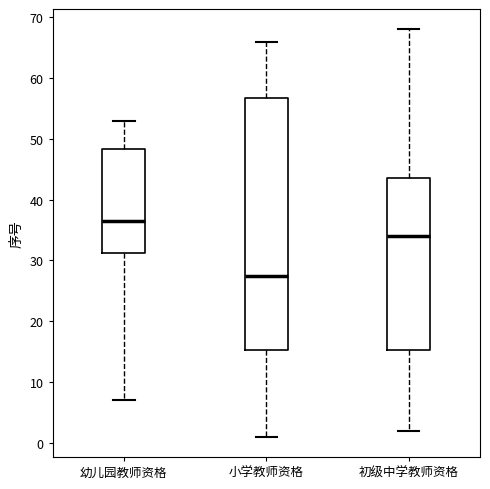

Reading left to right, transcribe this box plot: for each box, give where its median line is, the range the box spans, and where its two whiskers end, as read against the y-axis. The values are not printed on the chart, so give them approximately, as read against the axis.

幼儿园教师资格: median 37, box 31 to 48, whiskers 7 to 53
小学教师资格: median 28, box 15 to 57, whiskers 1 to 66
初级中学教师资格: median 34, box 15 to 44, whiskers 2 to 68